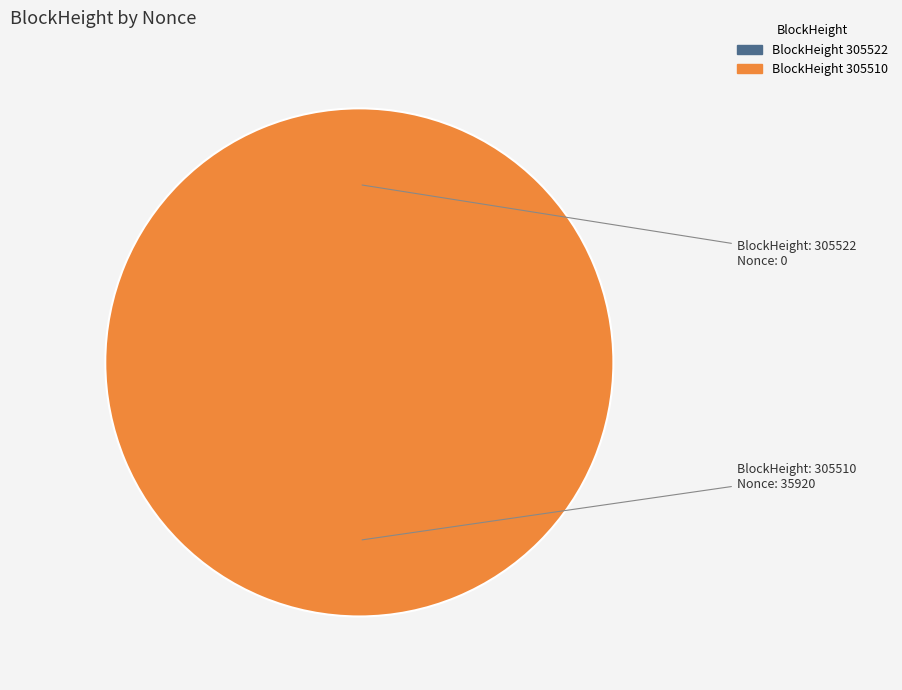

Does any single category account for the majority?

Yes